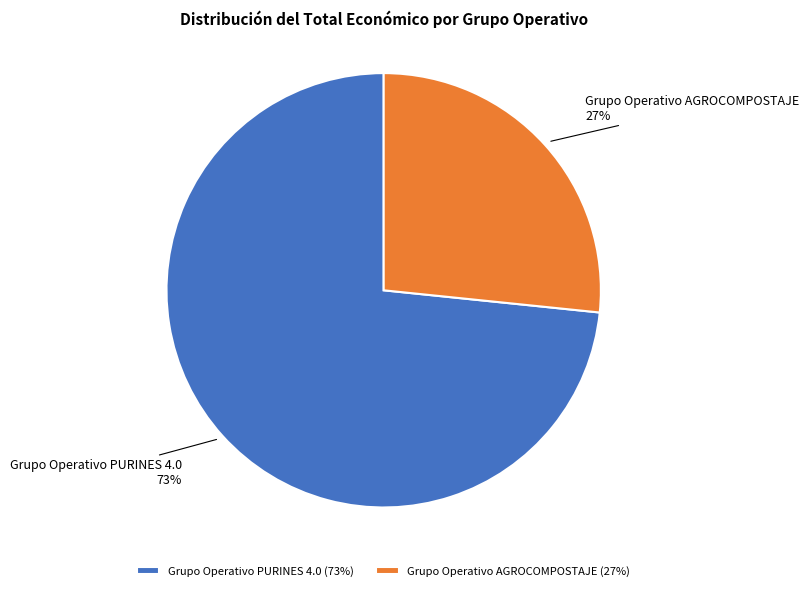

To the nearest percent, what is the average slice percentage?

50%